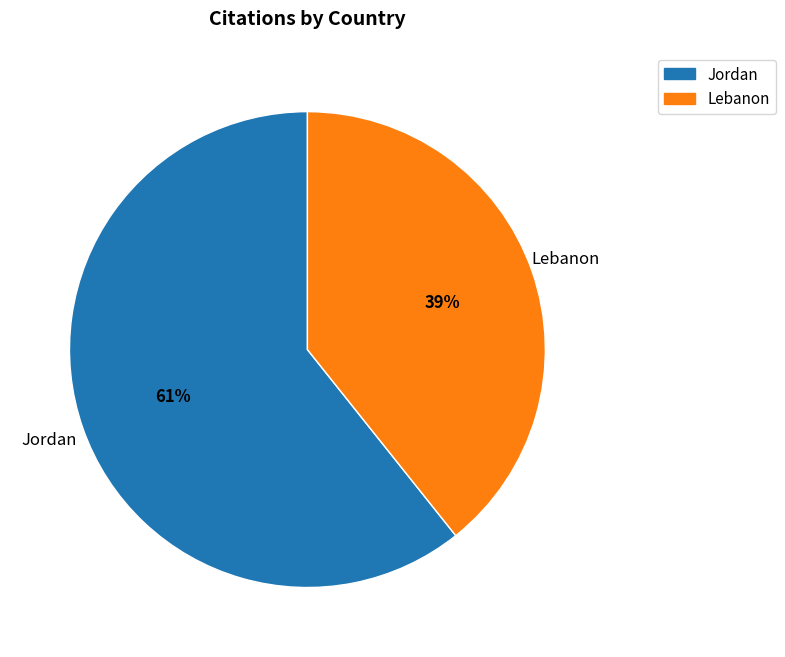

How many segments does this pie chart have?

2